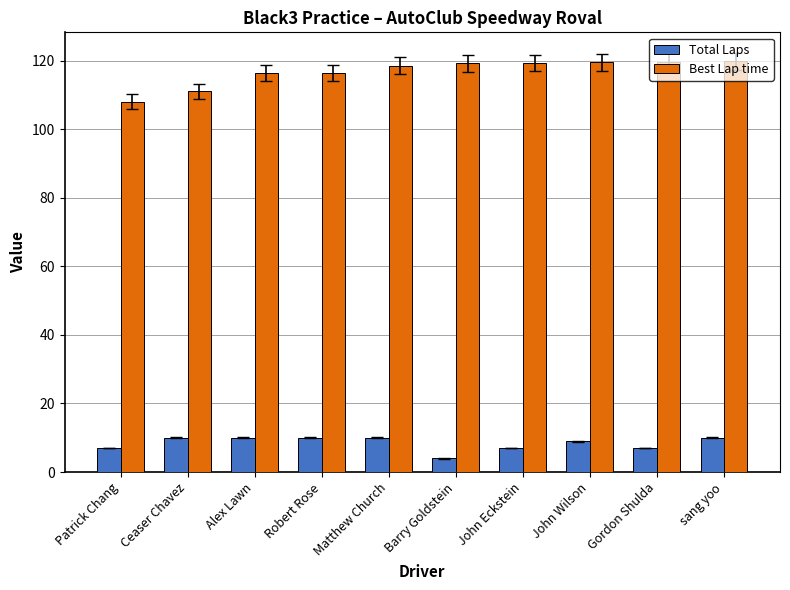

What is the highest value of the Best Lap time series?

119.8